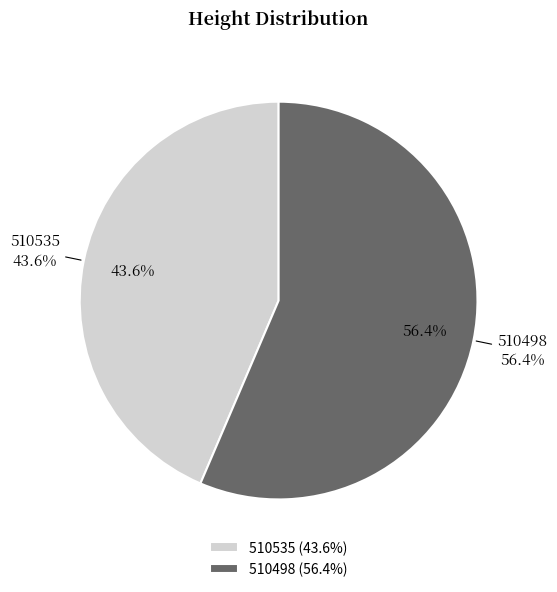

Count the number of slices in the pie.

2